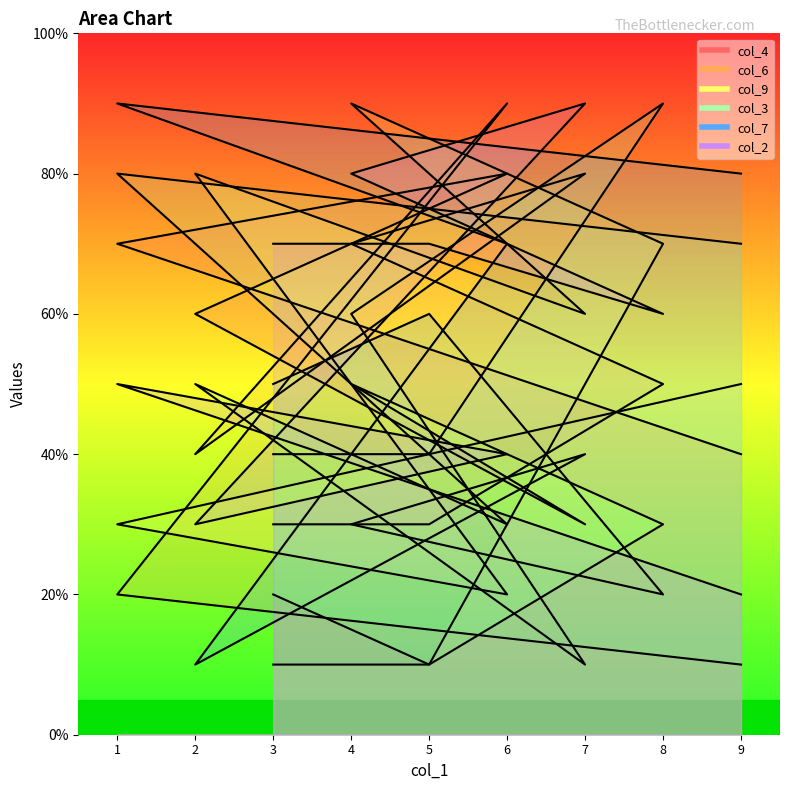

How many times do col_7 and col_3 cross each other?

4